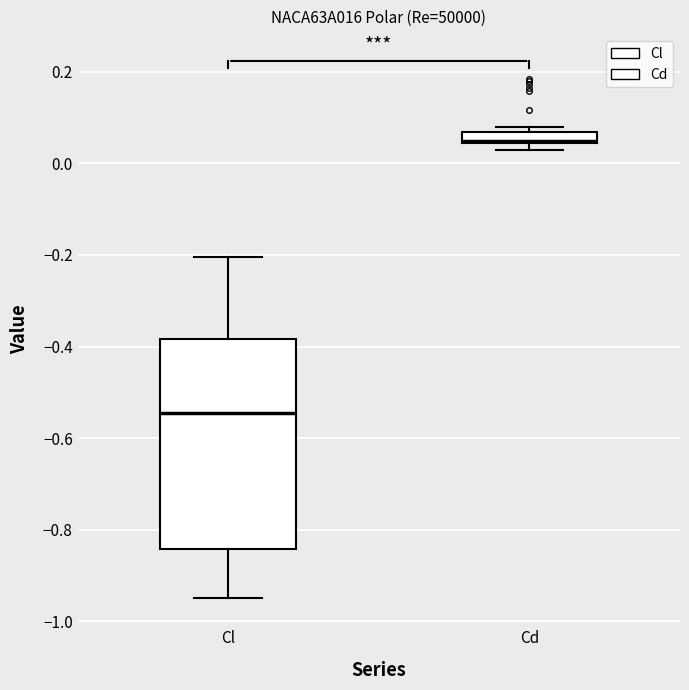

Which box has the lowest median line?

Cl